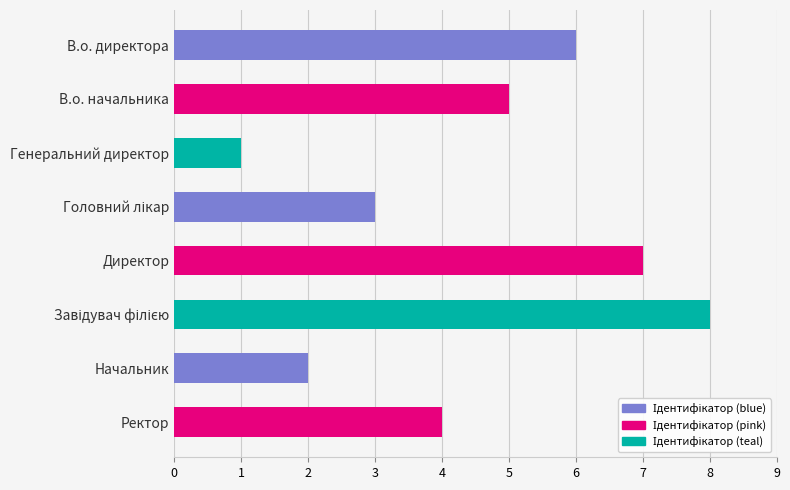

Reading top to bottom, what are all the values shown in this chart?

6	5	1	3	7	8	2	4